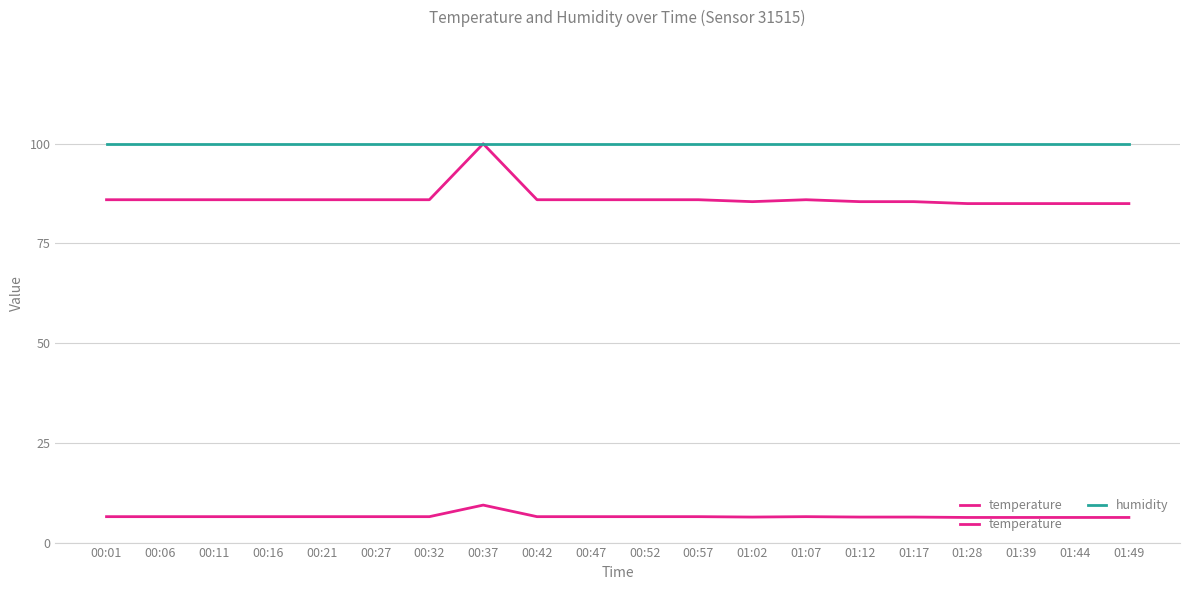

What position from the left is 01:17?

16